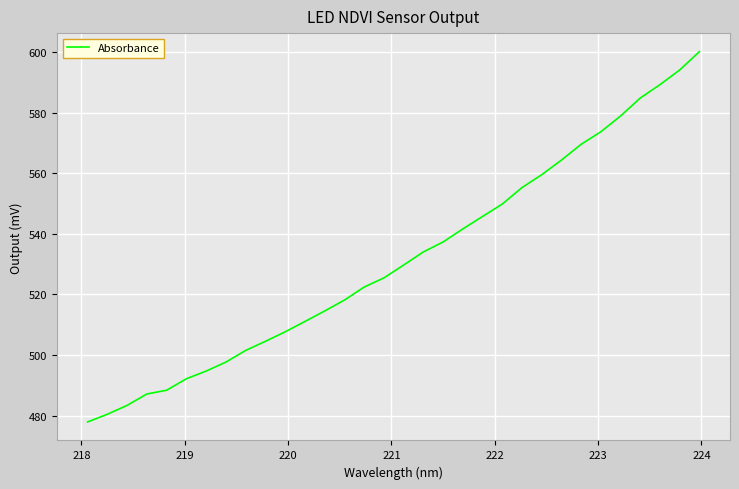

Does the chart display data point markers on the line(s)?

No